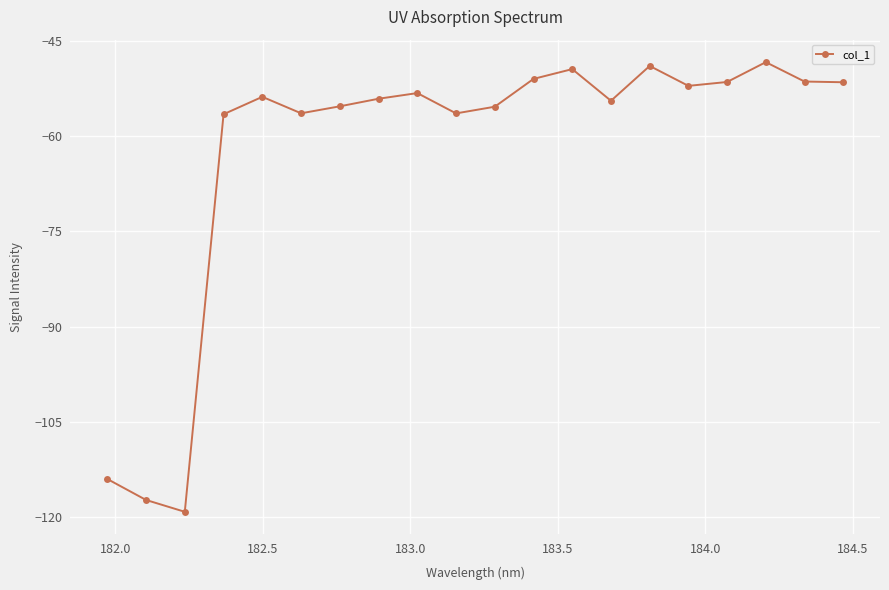

What is the smallest value displayed?

-119.2